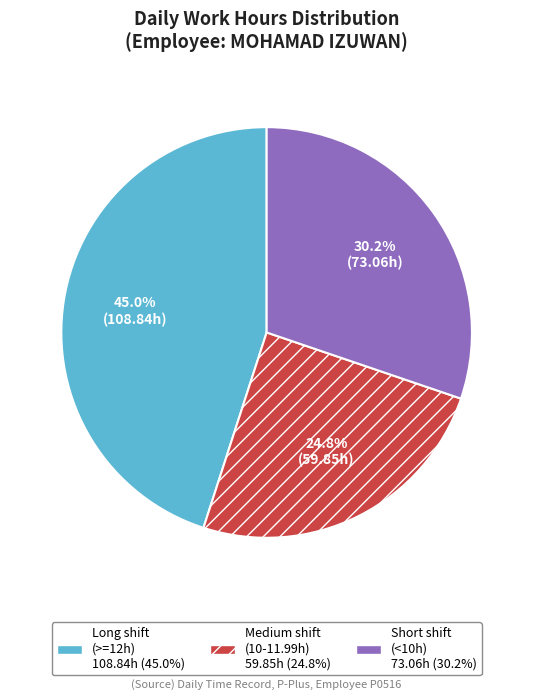

Is there any slice that represents more than half of the pie?

No